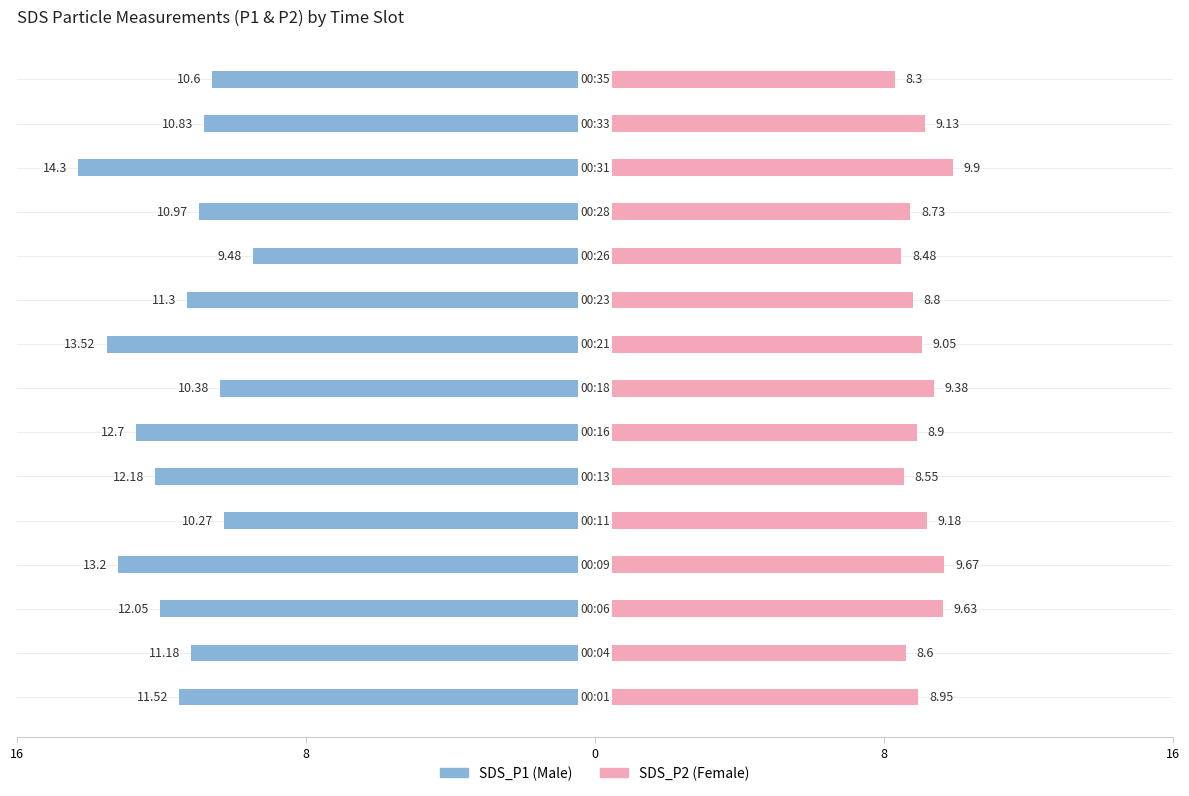

The SDS_P1 series shows -13.5 at 8. True or false?

True